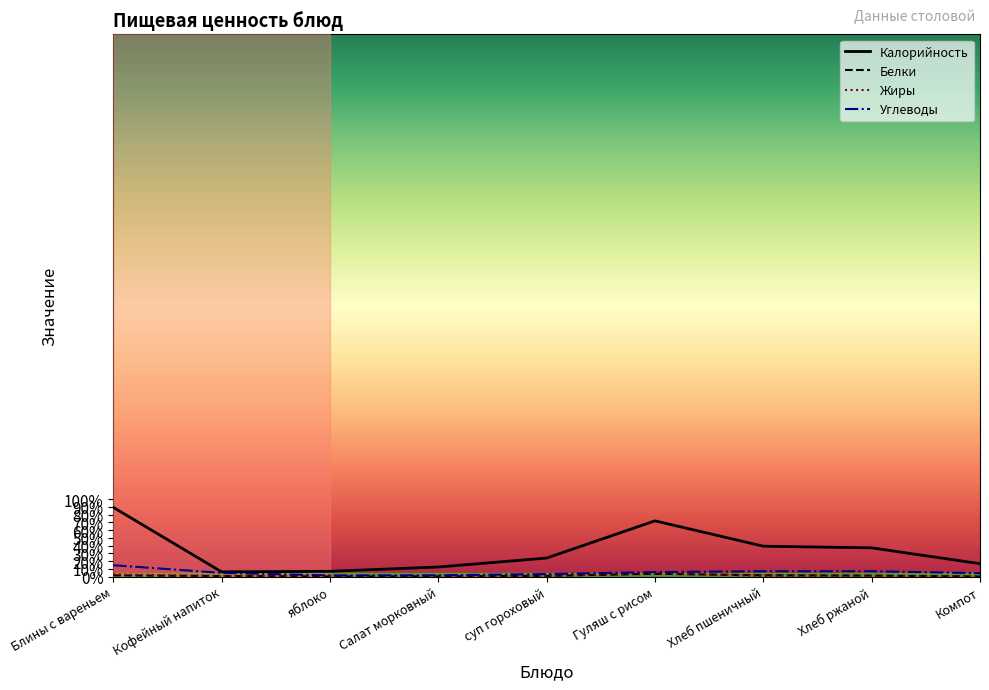

What are all the series names shown in the legend?

Калорийность, Белки, Жиры, Углеводы